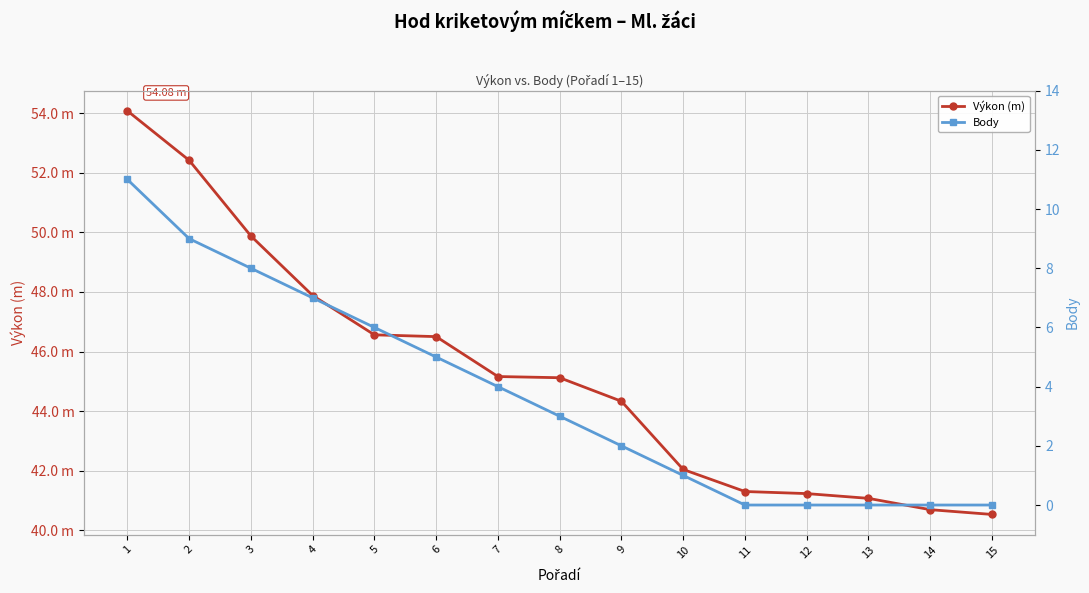

What is the approximate value of Výkon (m) at 2?

52.4